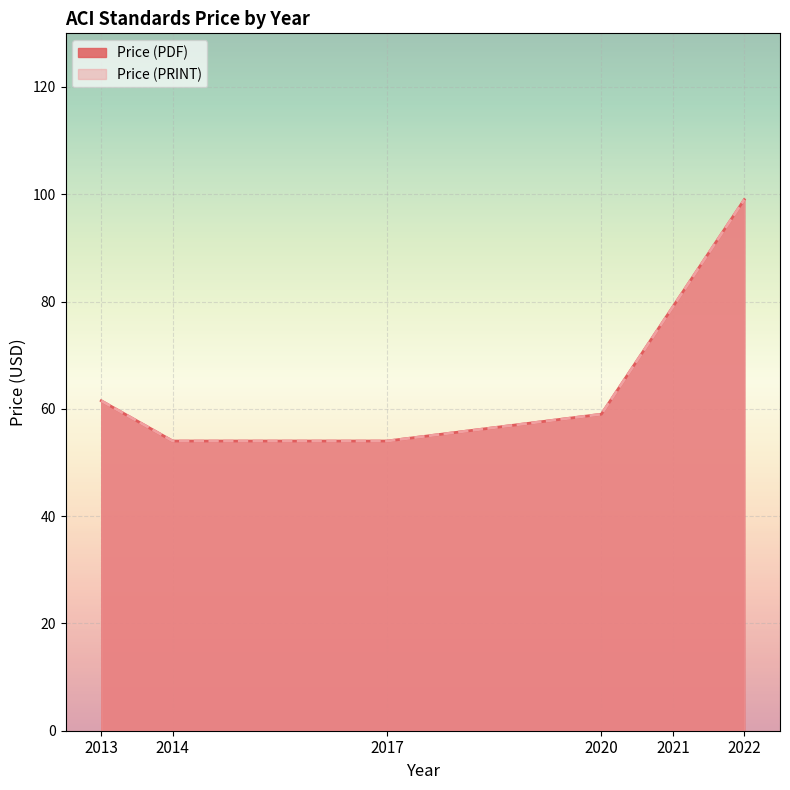

What is the value of the Price (PRINT) point at the 4th from the left?

59.0